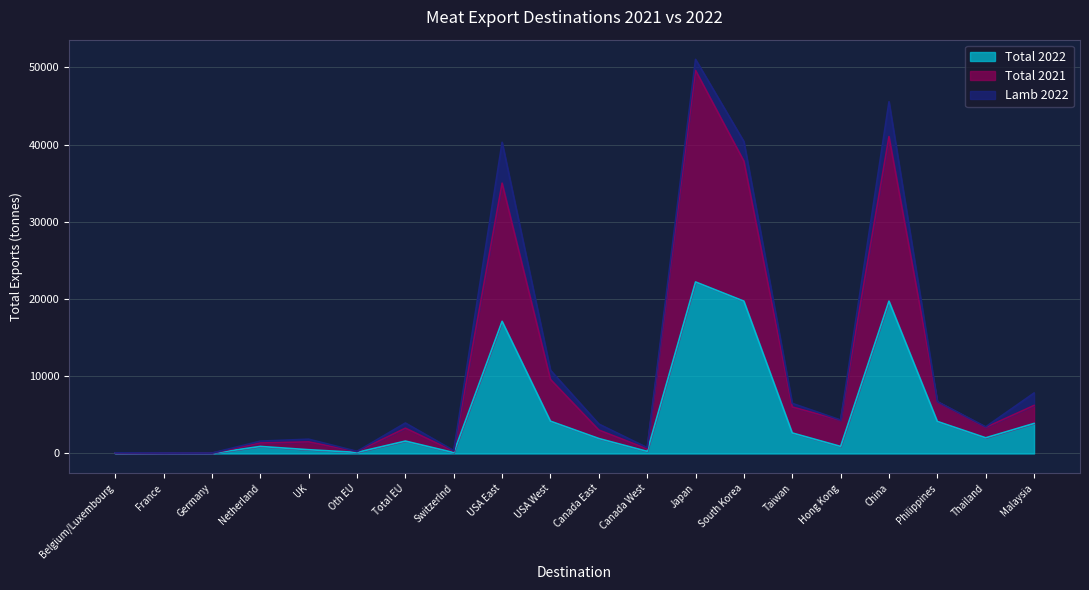

True or false: Total 2022 has a value of 3891.5 at Malaysia.

True